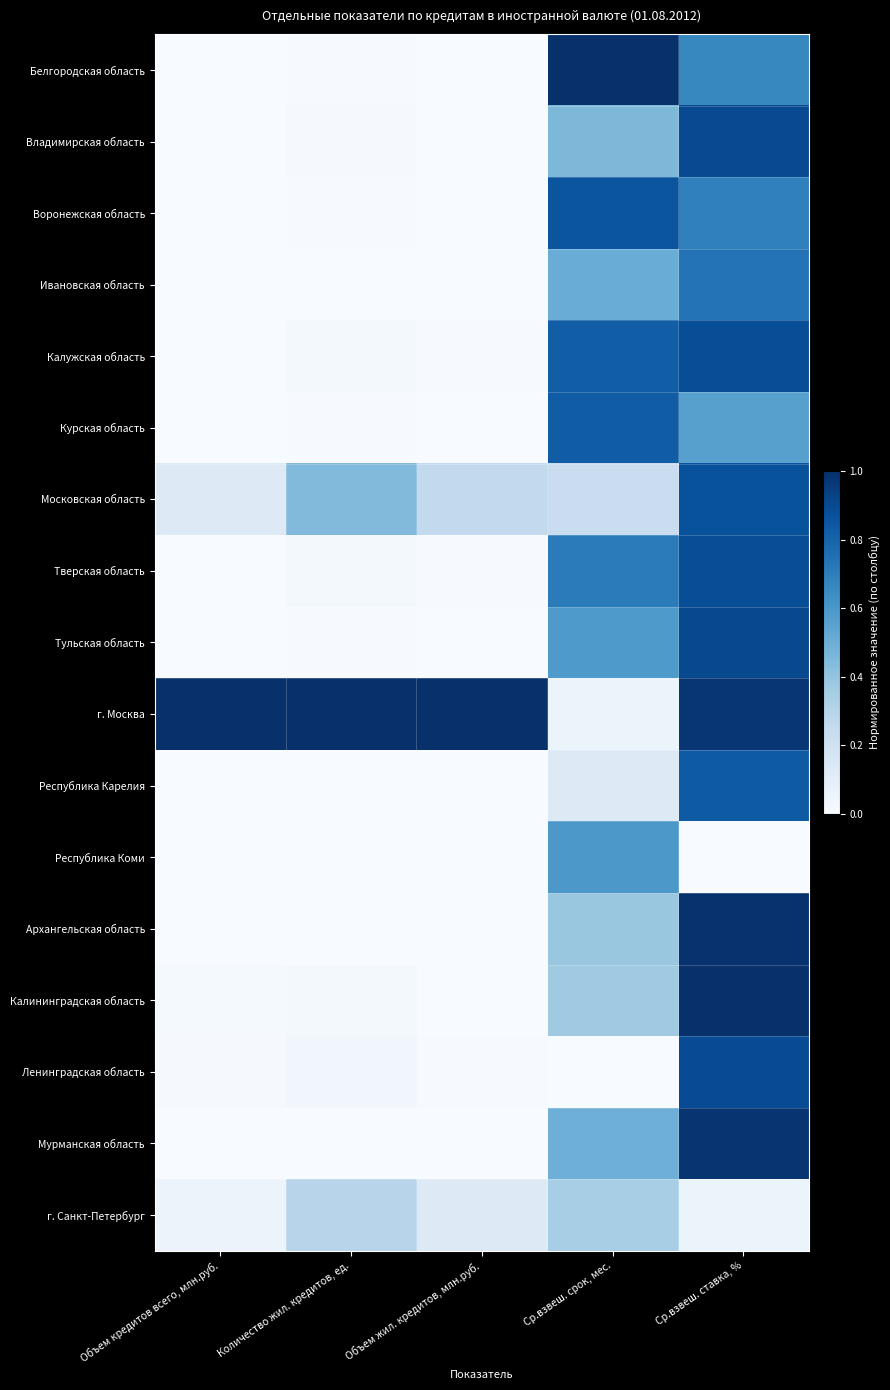

Between Объем жил. кредитов, млн.руб. and Ср.взвеш. срок, мес., which is larger?

Ср.взвеш. срок, мес.